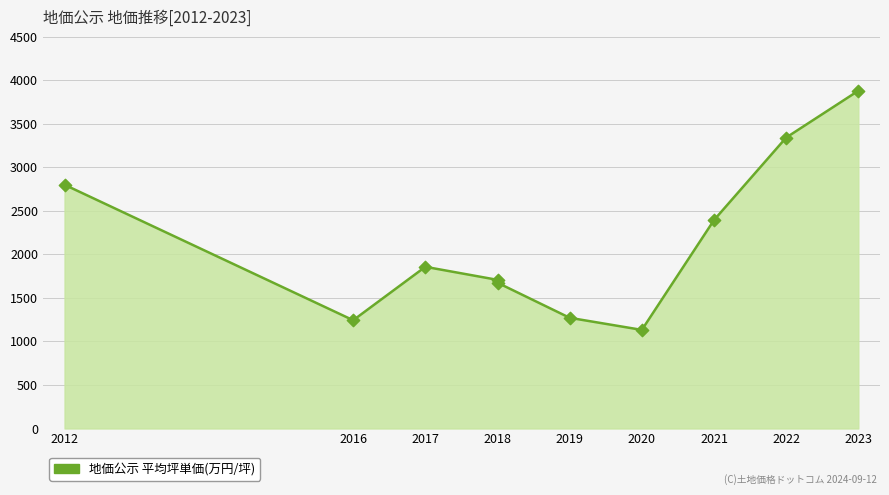

What is the change in value from 2019 to 2020?

-139